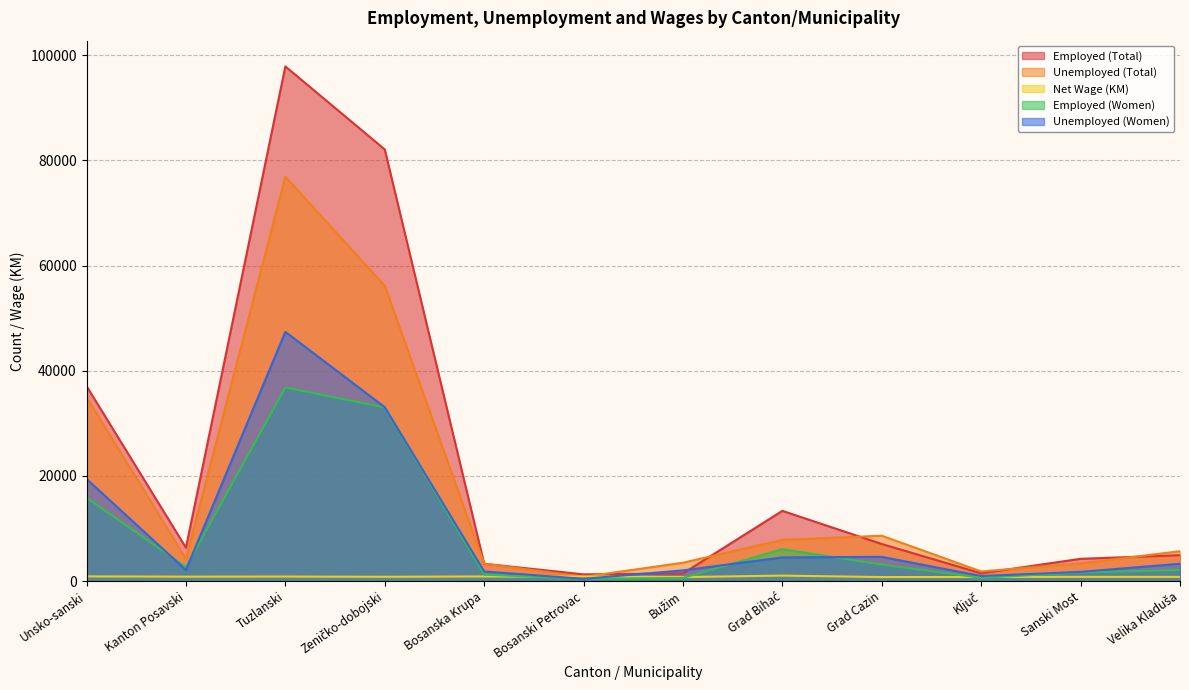

What value does the Unemployed (Women) series have at Sanski Most?

1752